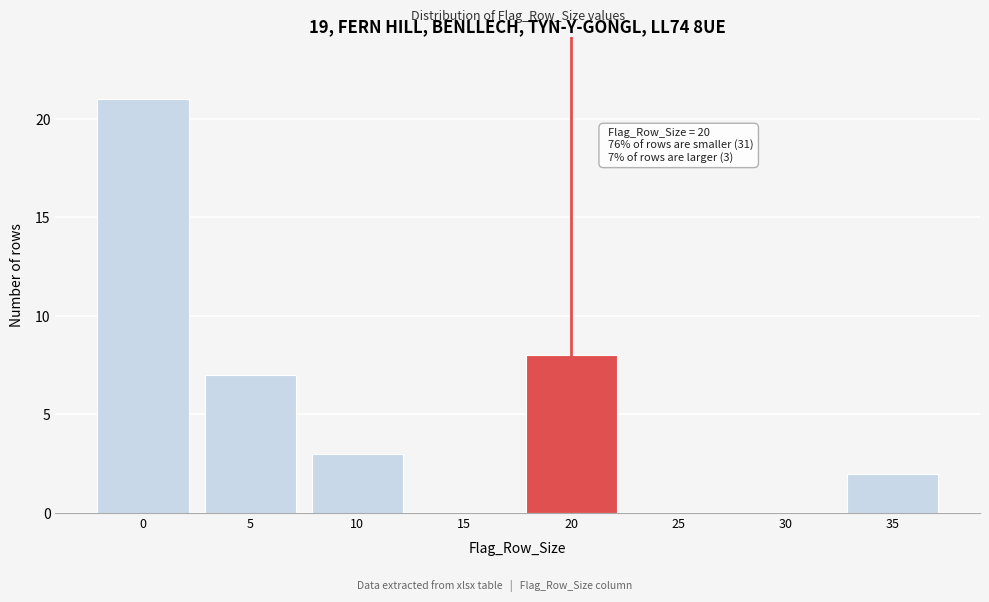

Reading left to right, list all the values displayed in this chart.

0=21	5=7	10=3	15=0	20=8	25=0	30=0	35=2